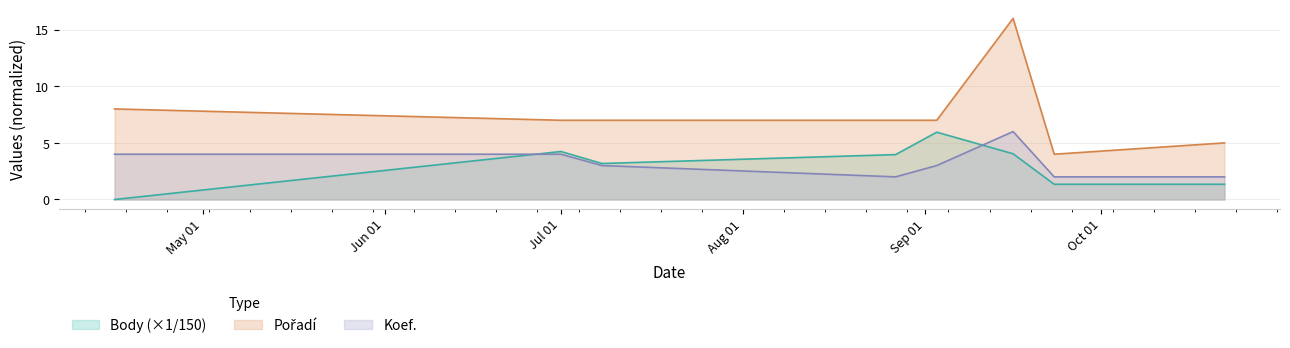

At how many categories does at least one series exceed 1?

8